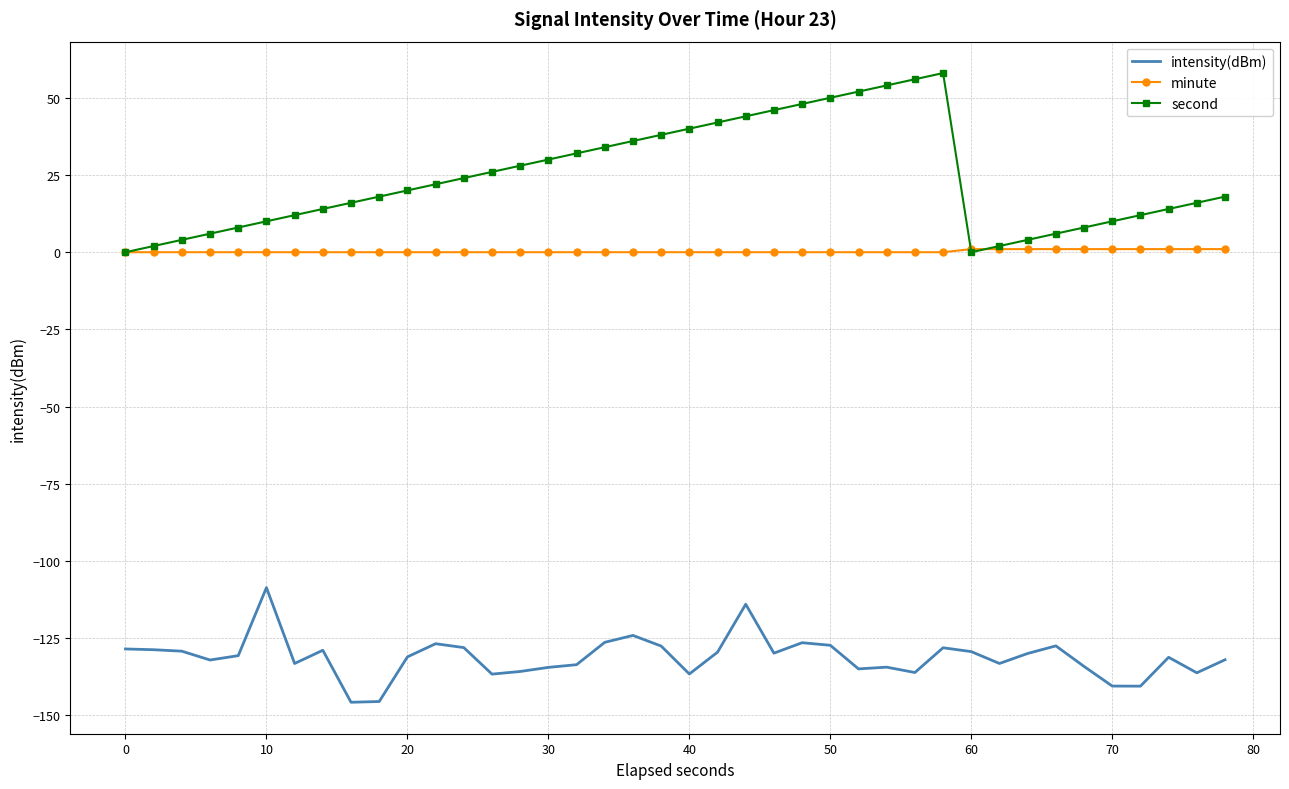

What is the highest value of the second series?

58.0